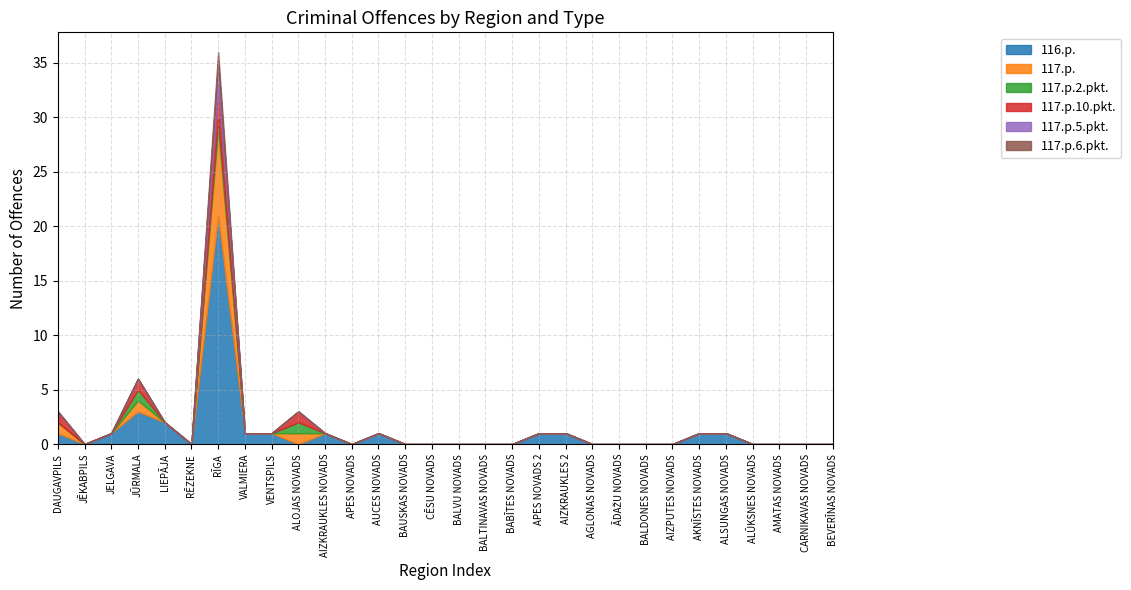

How many times do 116.p. and 117.p. cross each other?

2